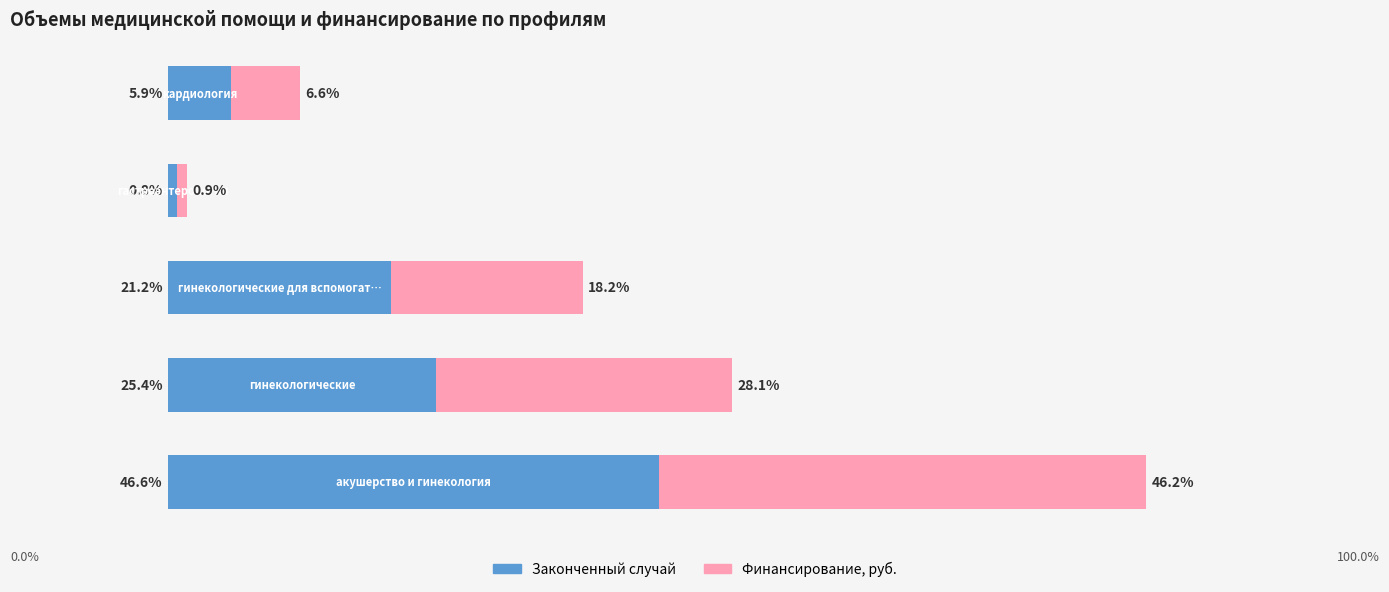

What are all the series names shown in the legend?

Законченный случай, Финансирование, руб.